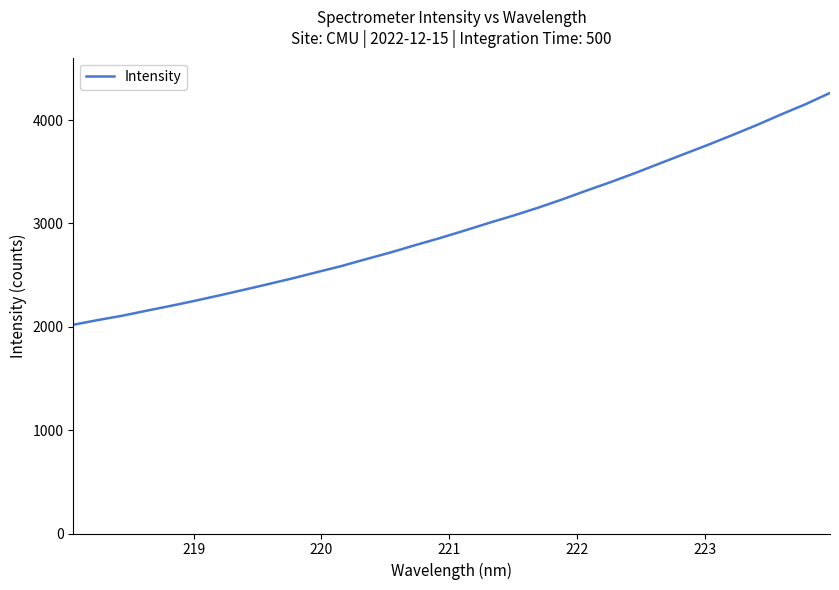

What is the difference between the maximum and minimum values?

2242.9